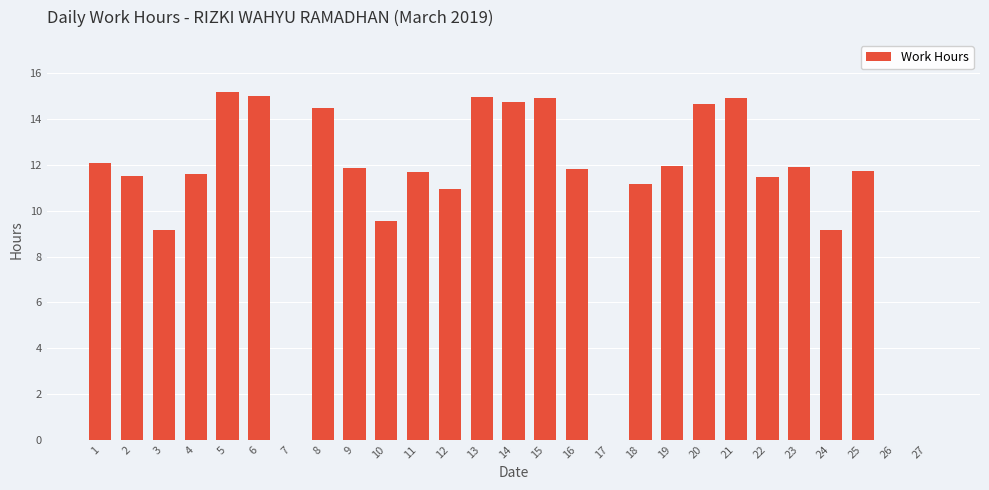

What is the change in value from 8 to 25?

-2.8